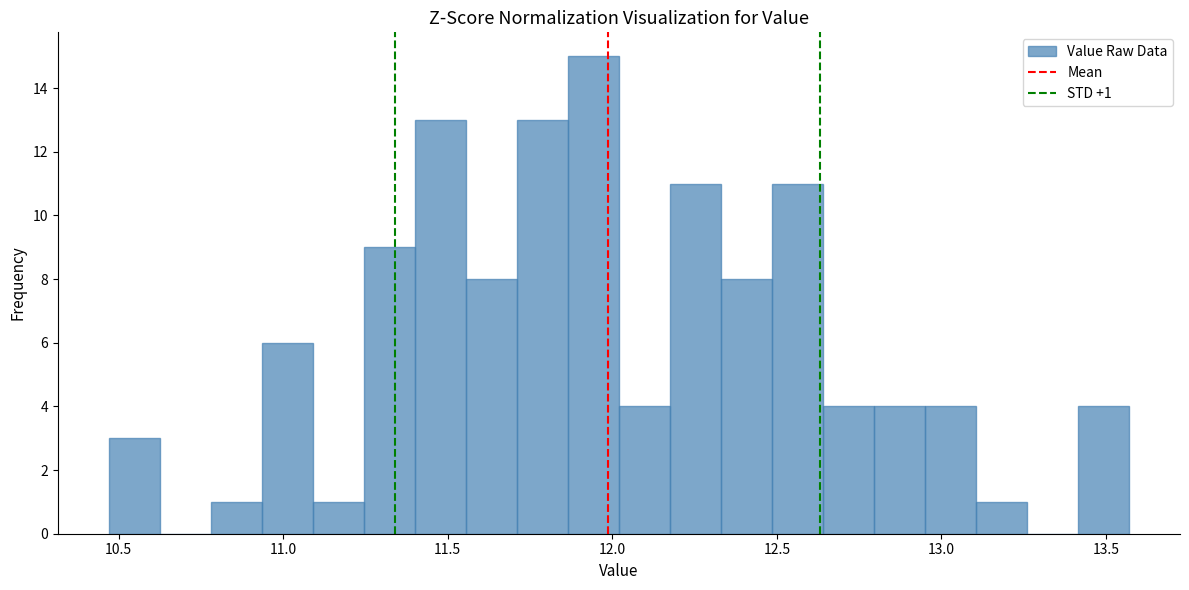

Around what value on the x-axis is the tallest bar? Give the approximate position of its centre, as read against the axis.

11.95